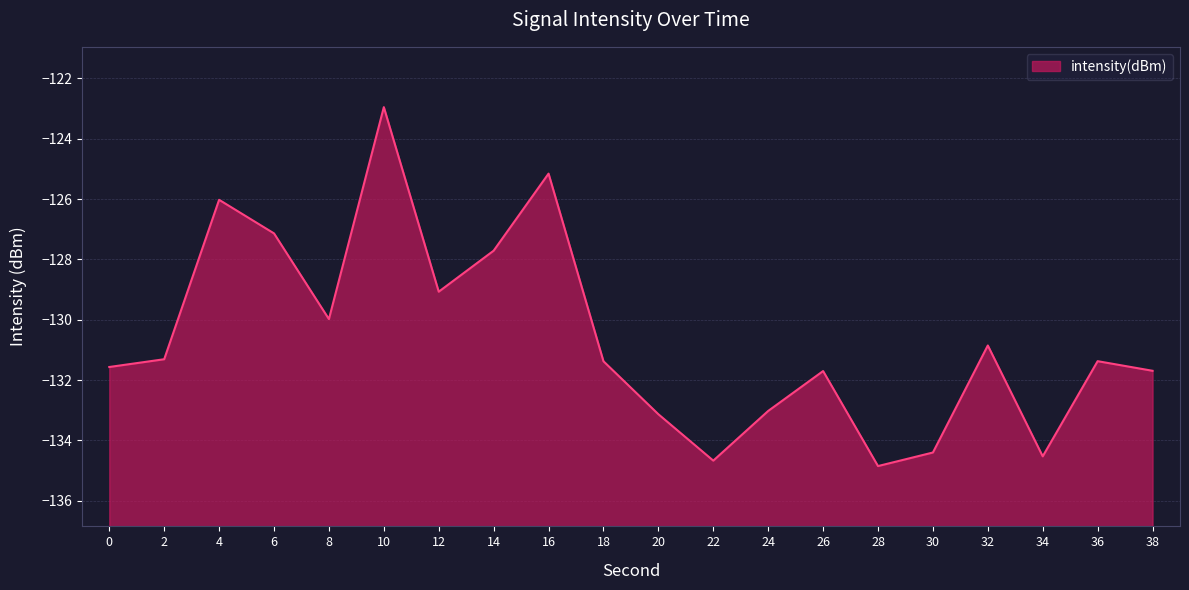

The chart shows a value of -127.1 at 6. True or false?

True